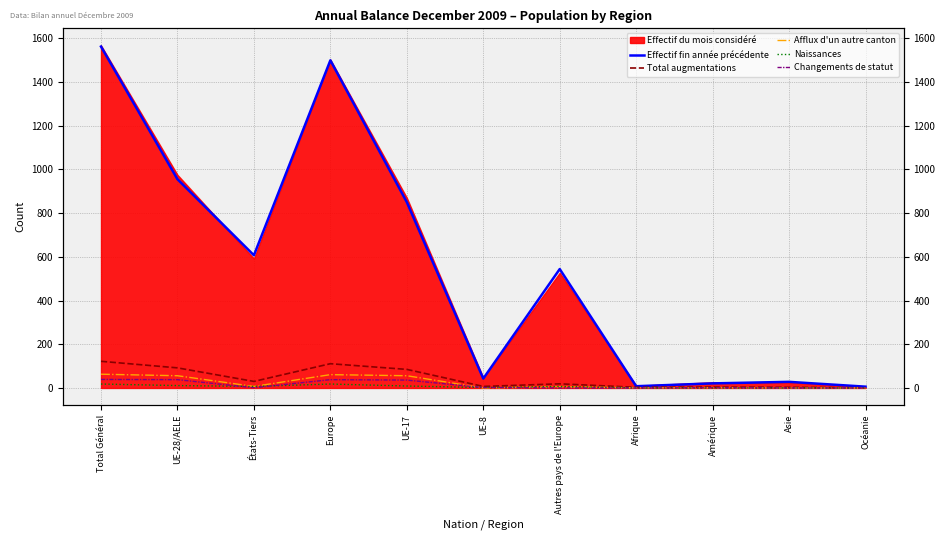

True or false: Naissances and Effectif fin année précédente cross at least once.

False